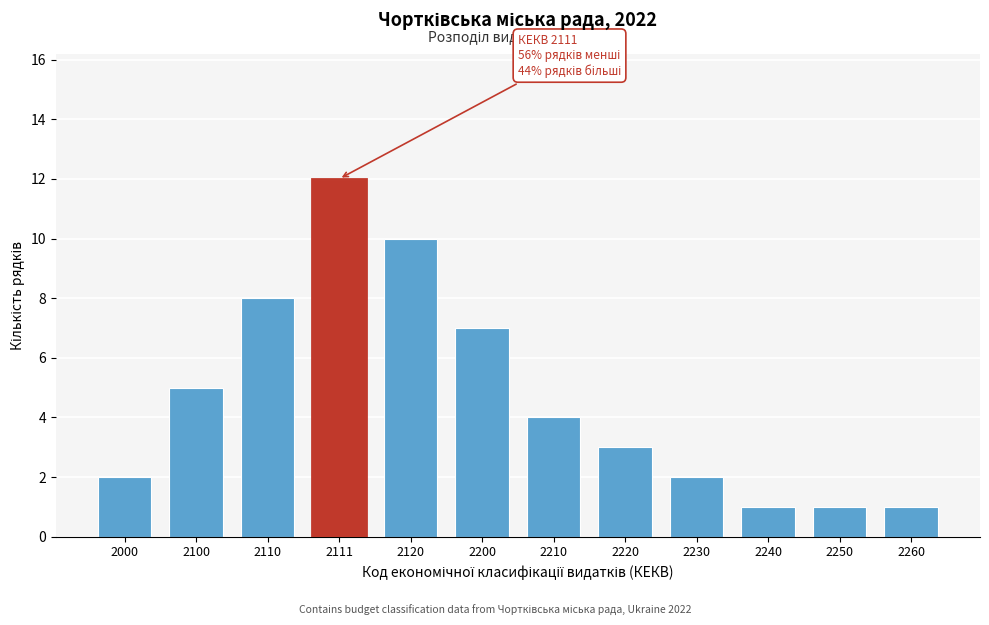

Reading left to right, extract all data points from this chart.

2000=2	2100=5	2110=8	2111=12	2120=10	2200=7	2210=4	2220=3	2230=2	2240=1	2250=1	2260=1